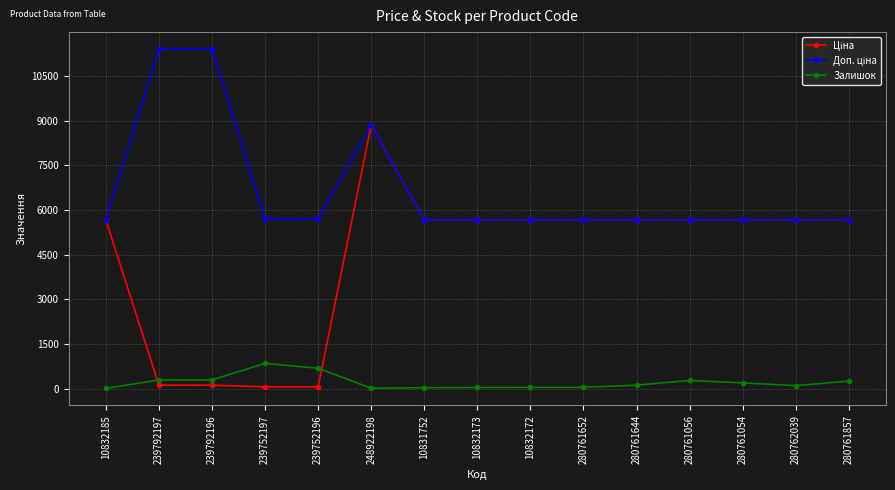

What is the total value across all series at 239792197?

11813.1